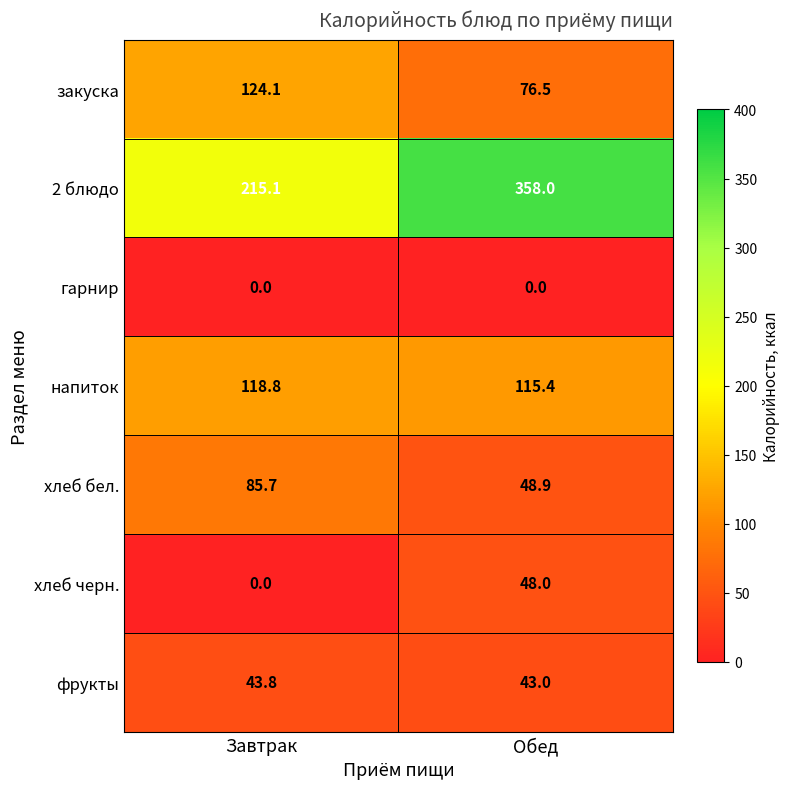

Which series has the largest total across all categories?

2 блюдо